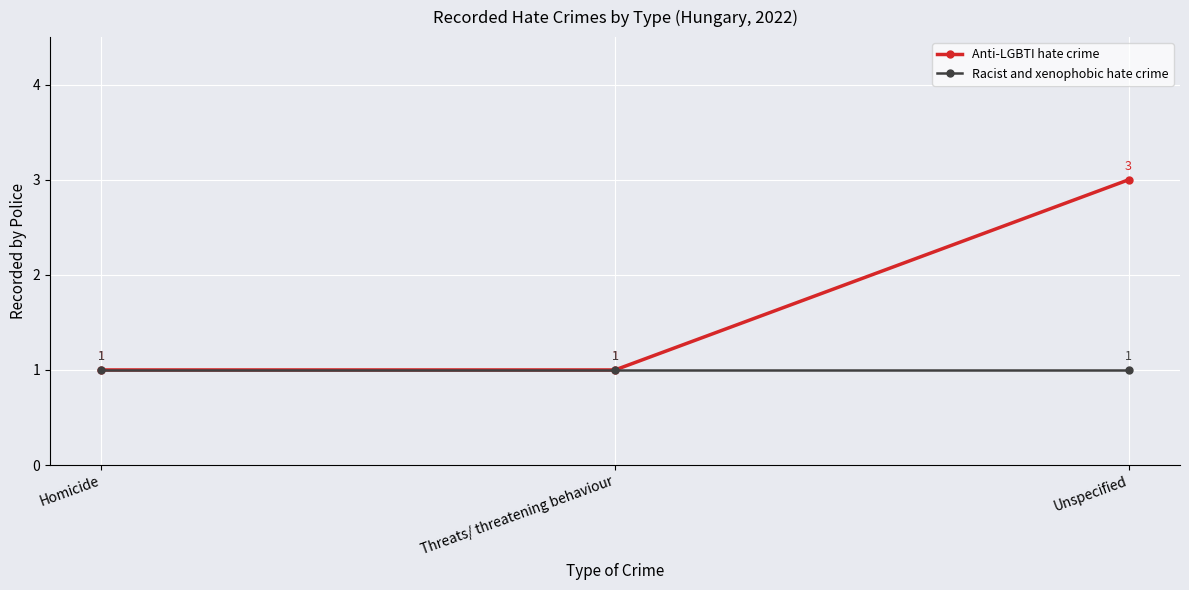

At how many categories does at least one series exceed 2?

1